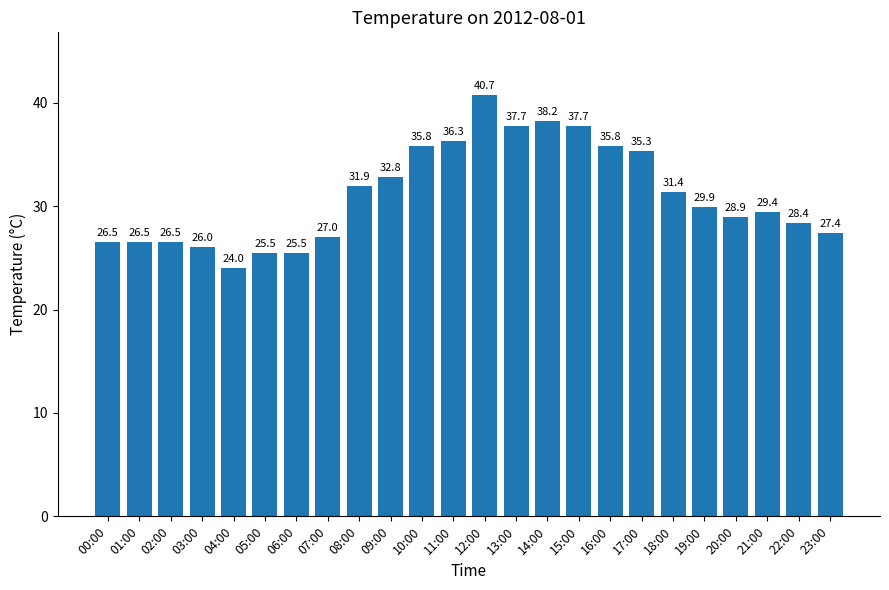

Between 16:00 and 23:00, which is larger?

16:00